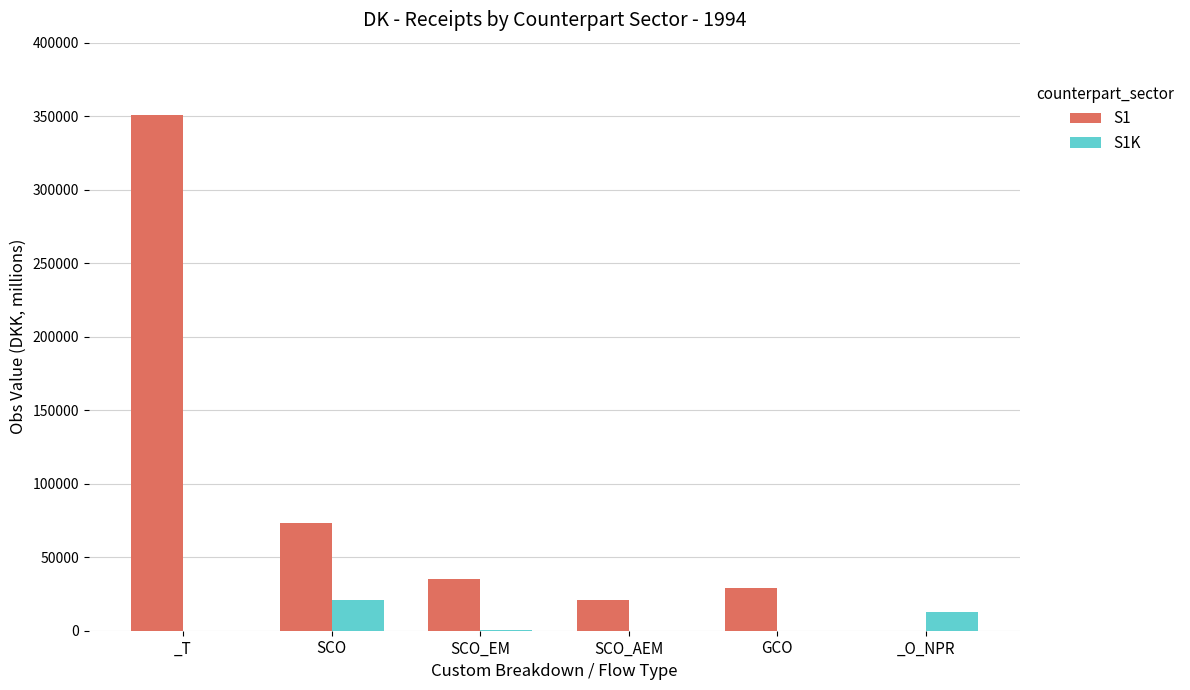

What is the sum of all S1 values?

509454.1